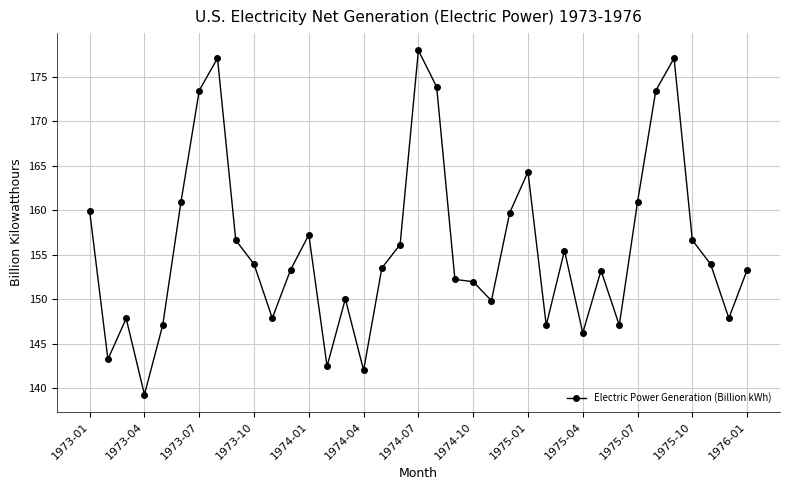

What is the smallest value displayed?

139.3